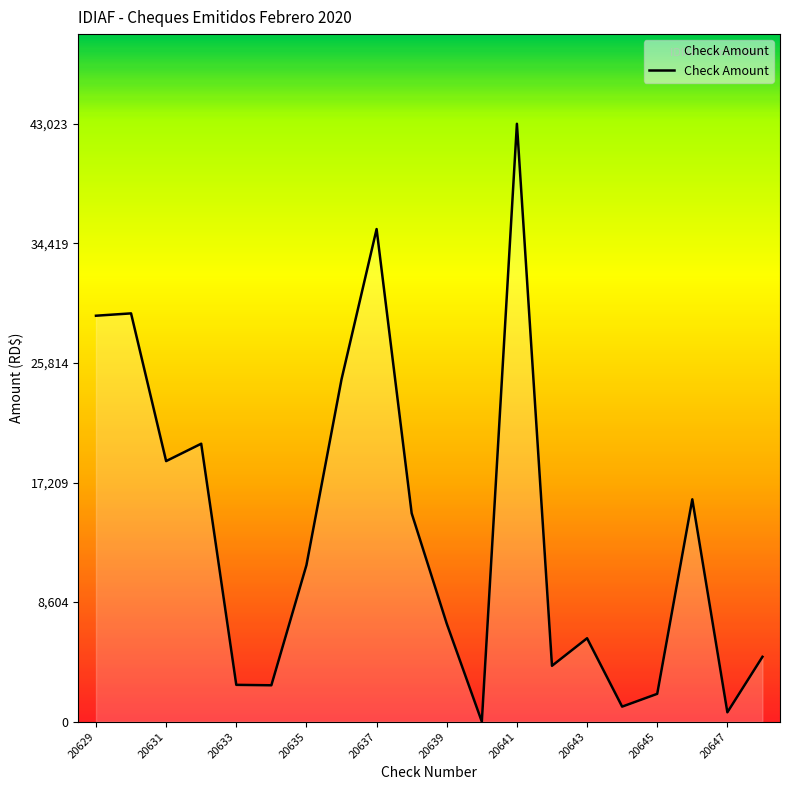

What is the difference between the maximum and minimum values?

43023.8